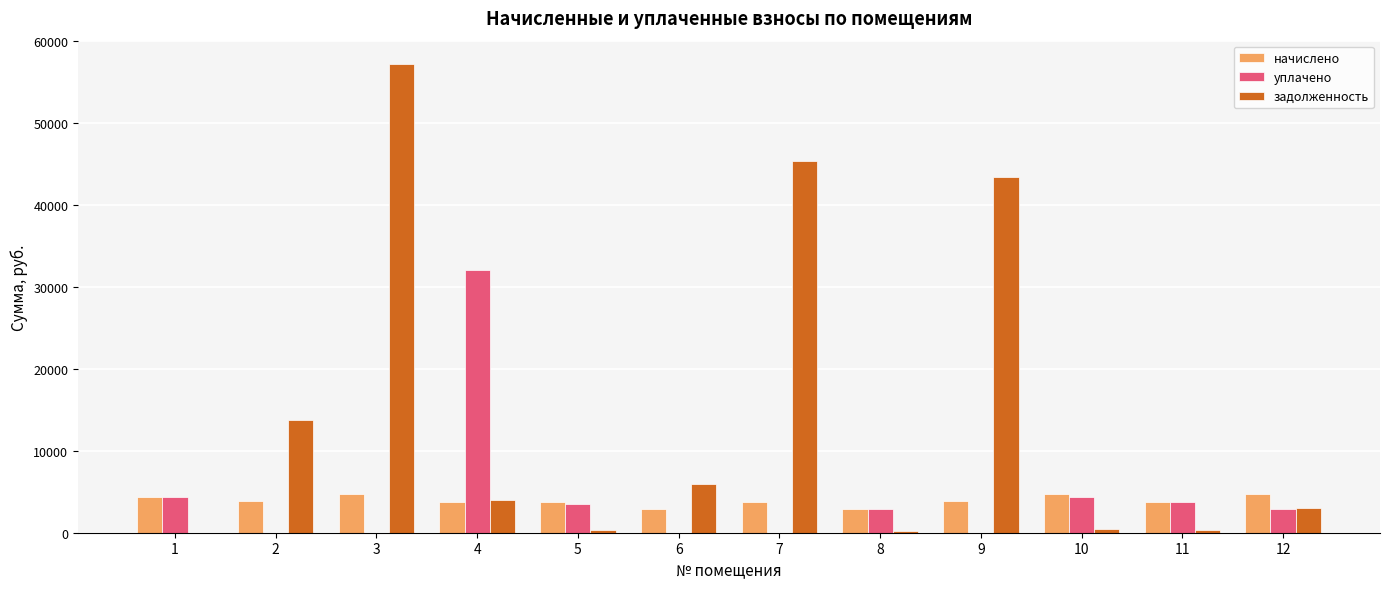

Between 3 and 7, which series saw the biggest shift?

задолженность